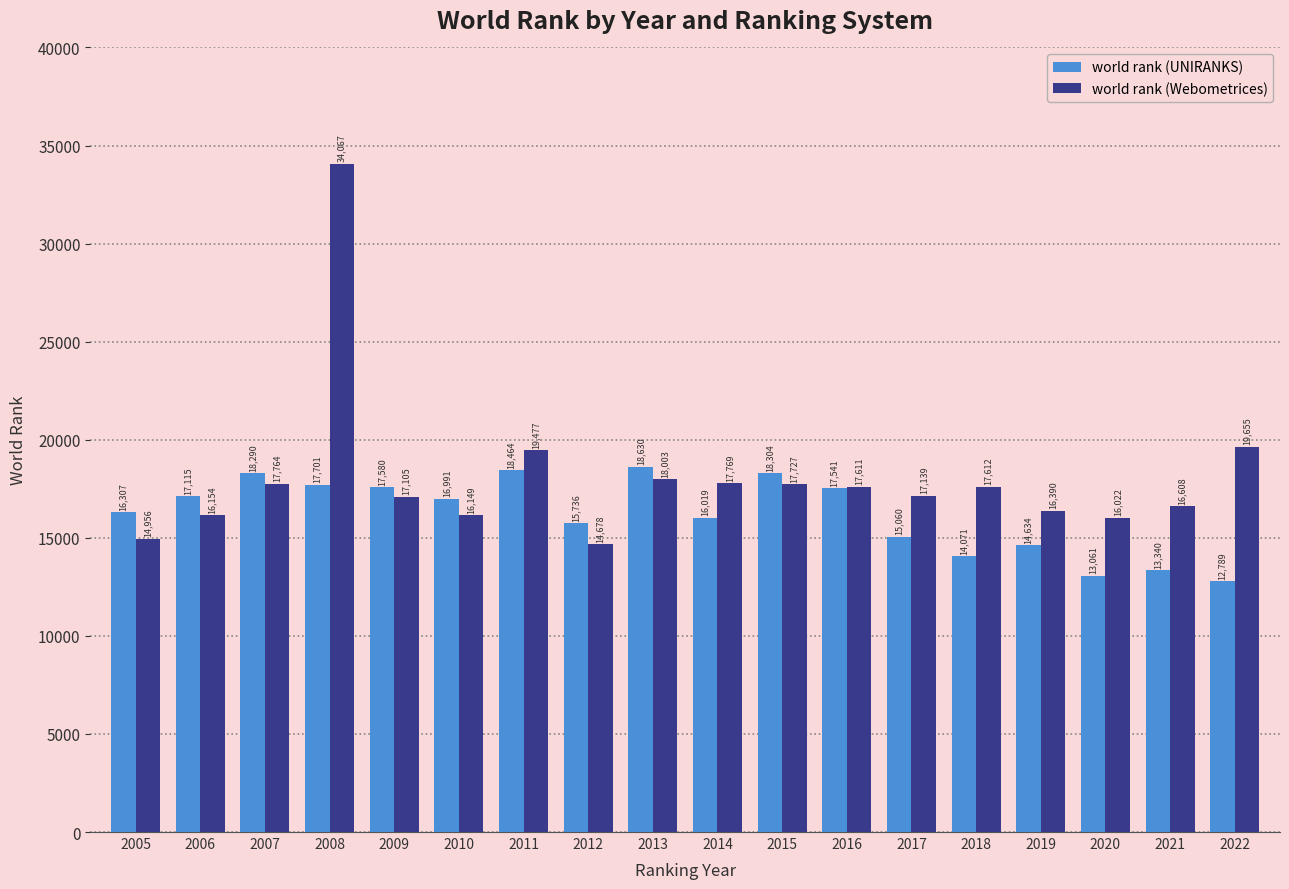

Which series has the largest total across all categories?

world rank (Webometrices)